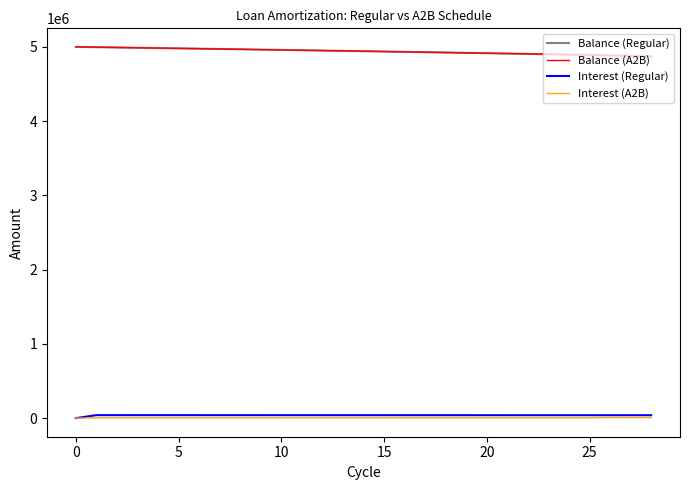

True or false: Balance (A2B) and Interest (A2B) cross at least once.

False